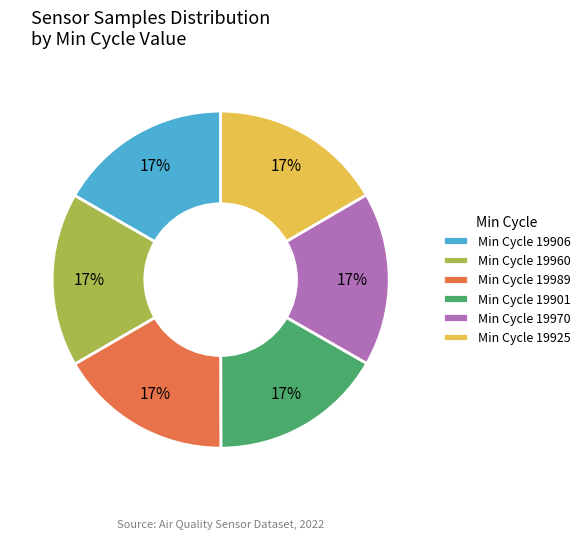

How many slices are in this pie chart?

6